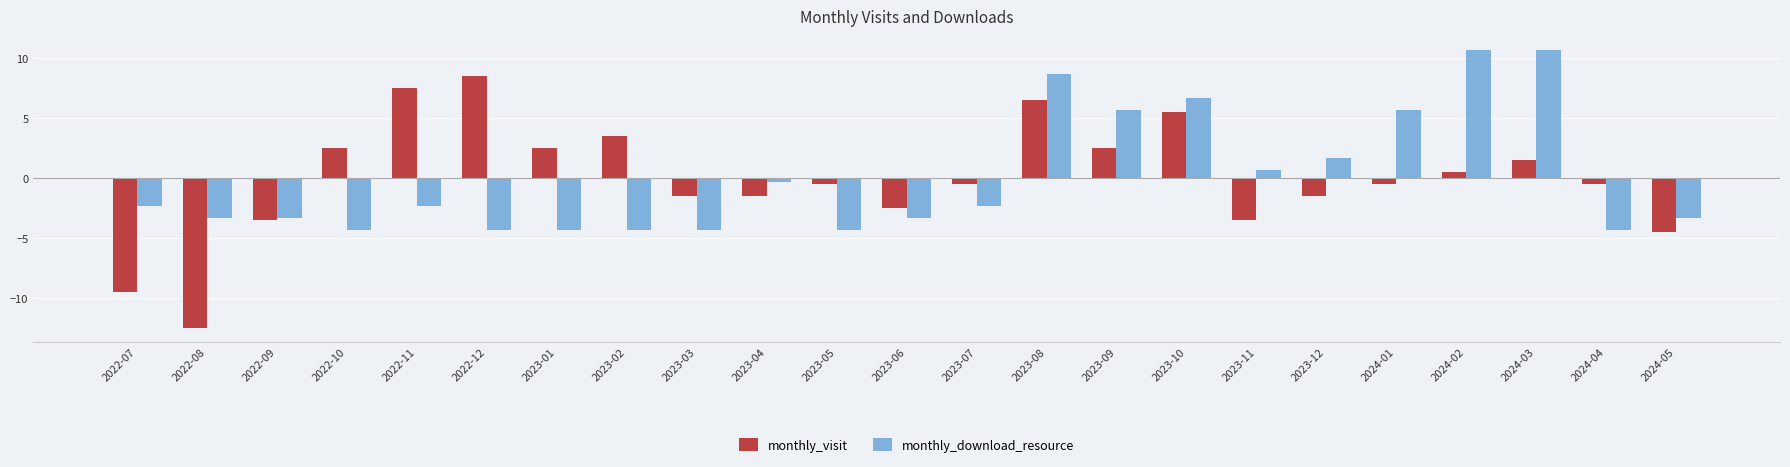

Rank the series by their maximum value, from highest to lowest.

monthly_download_resource, monthly_visit